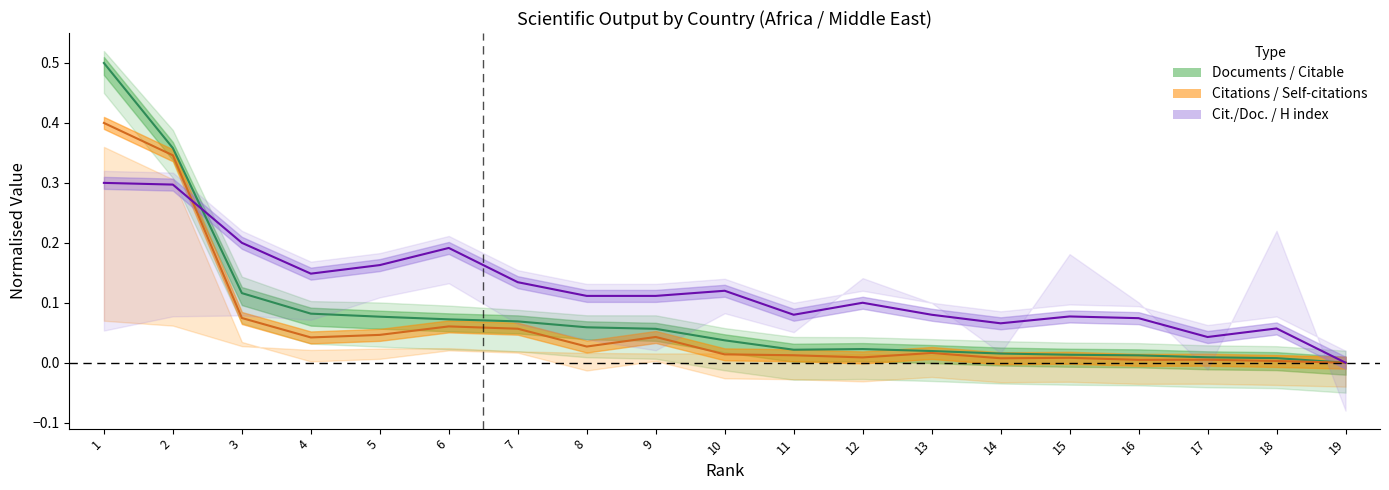

At which label is Citable documents closest to 0?

19